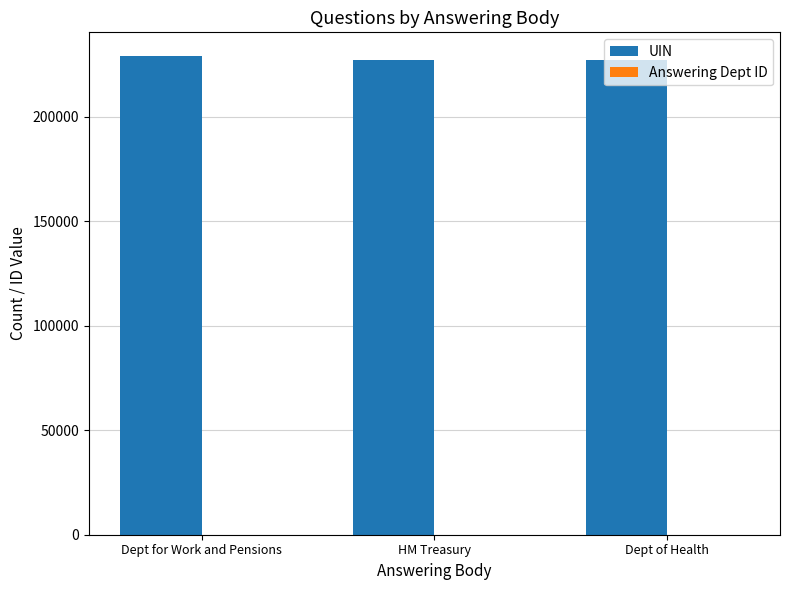

What is the greatest value displayed?

228870